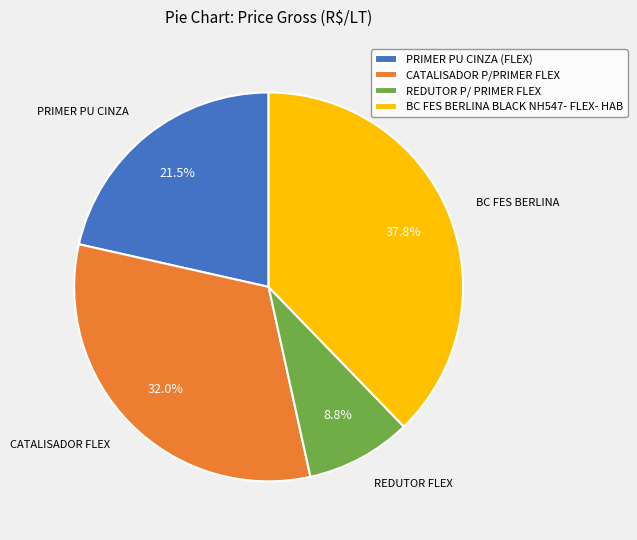

Count the number of slices in the pie.

4